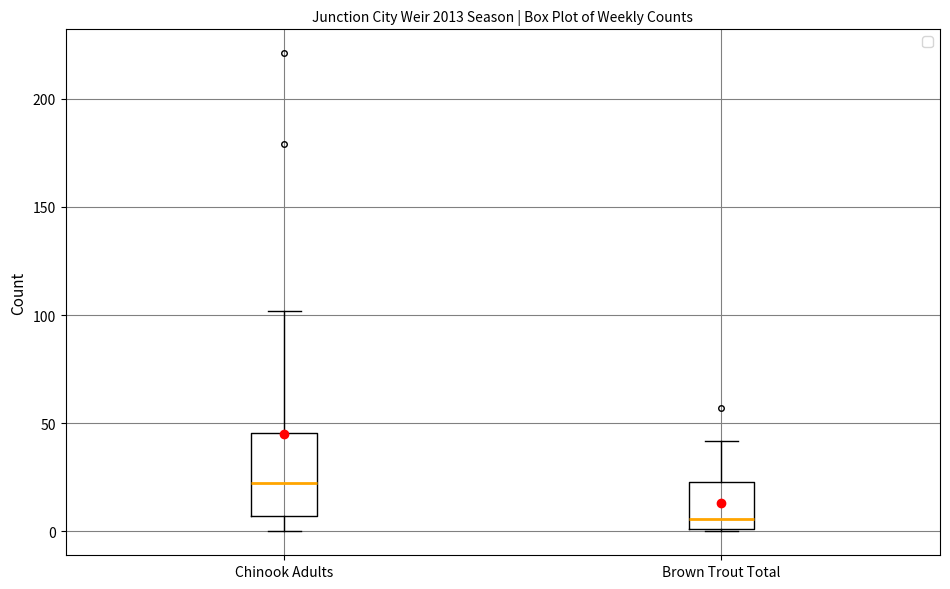

Reading left to right, read every box against the y-axis: the position of its median line, the range the box covers, and the ends of its whiskers. The values are not printed on the chart, so give them approximately, as read against the axis.

Chinook Adults: median 25, box 5 to 45, whiskers 0 to 100
Brown Trout Total: median 5, box 0 to 25, whiskers 0 to 40